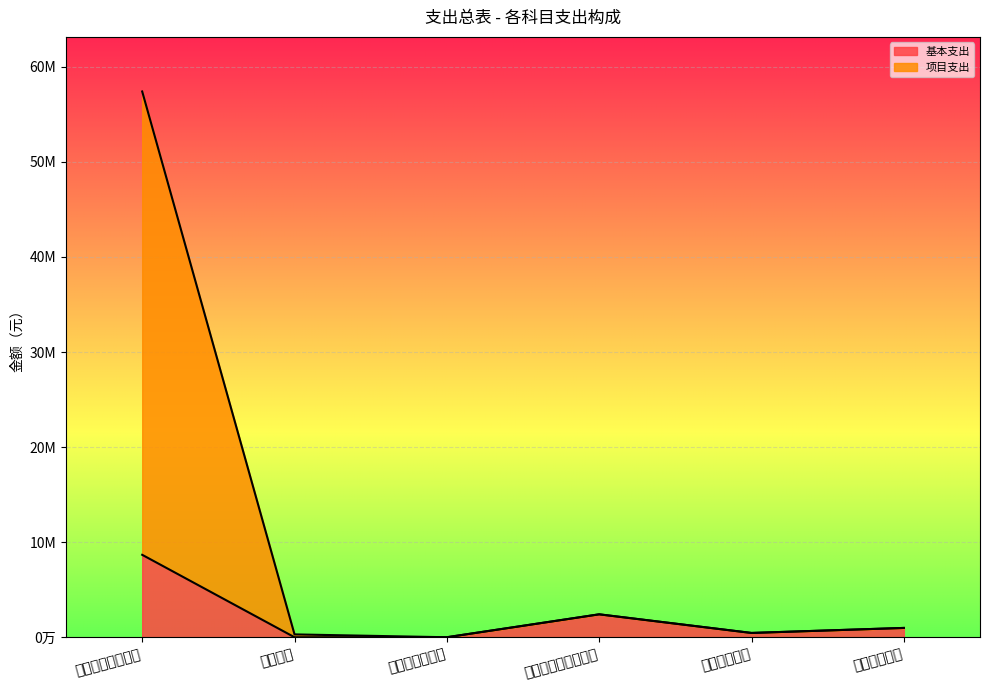

True or false: 基本支出 and 上缴上级支出 cross at least once.

False